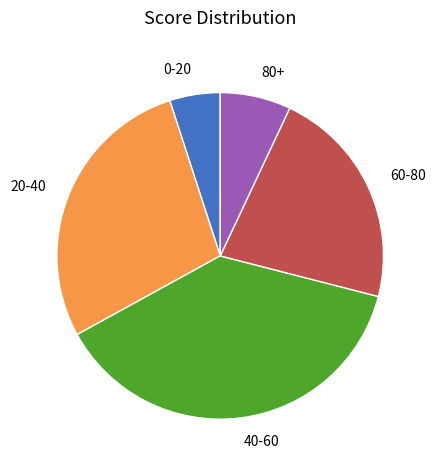

What is the smallest slice in the pie chart?

0-20